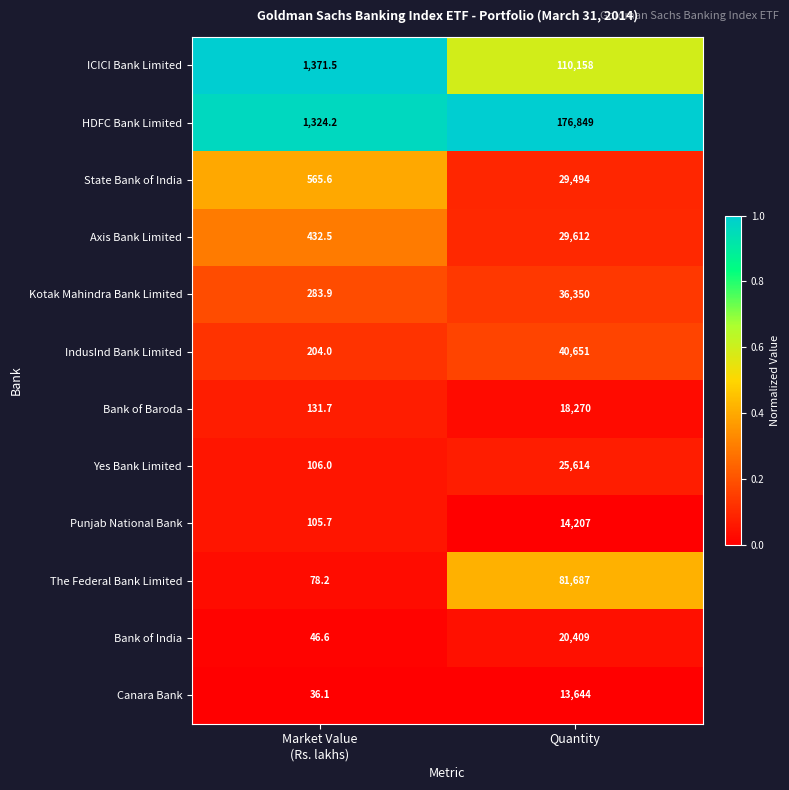

At Market Value
(Rs. lakhs), list the series in order from smallest to largest.

Canara Bank, Bank of India, The Federal Bank Limited, Punjab National Bank, Yes Bank Limited, Bank of Baroda, IndusInd Bank Limited, Kotak Mahindra Bank Limited, Axis Bank Limited, State Bank of India, HDFC Bank Limited, ICICI Bank Limited